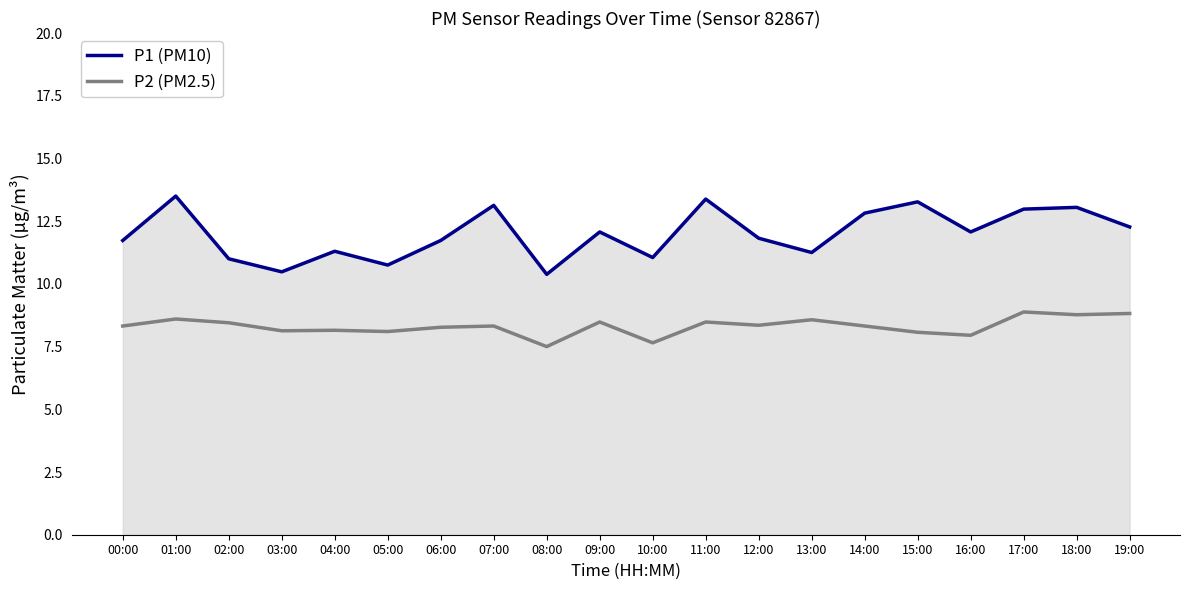

What is the average value of the P1 (PM10) series?

12.0